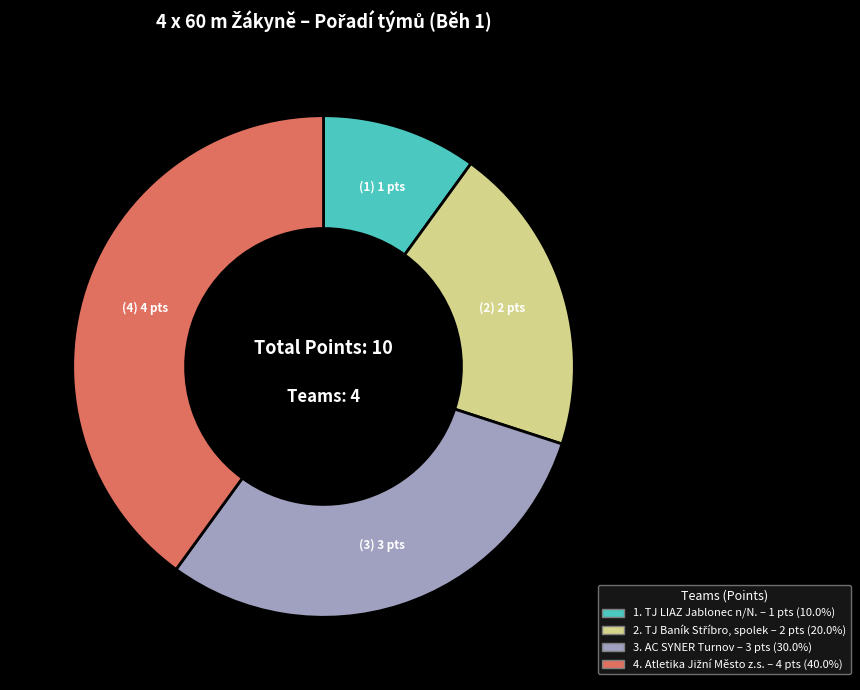

Does any single category account for the majority?

No